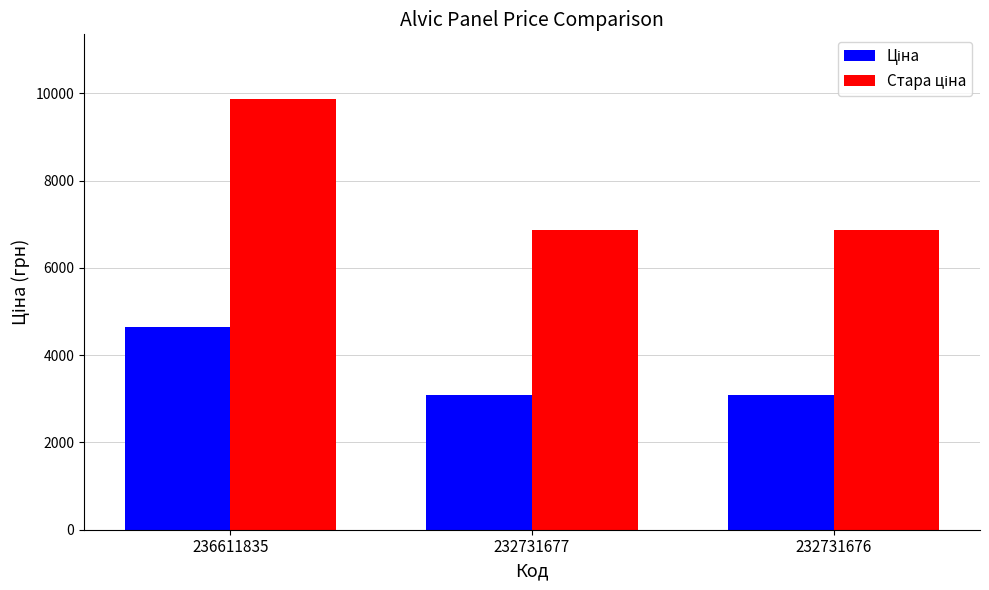

Does the chart contain stacked bars?

No